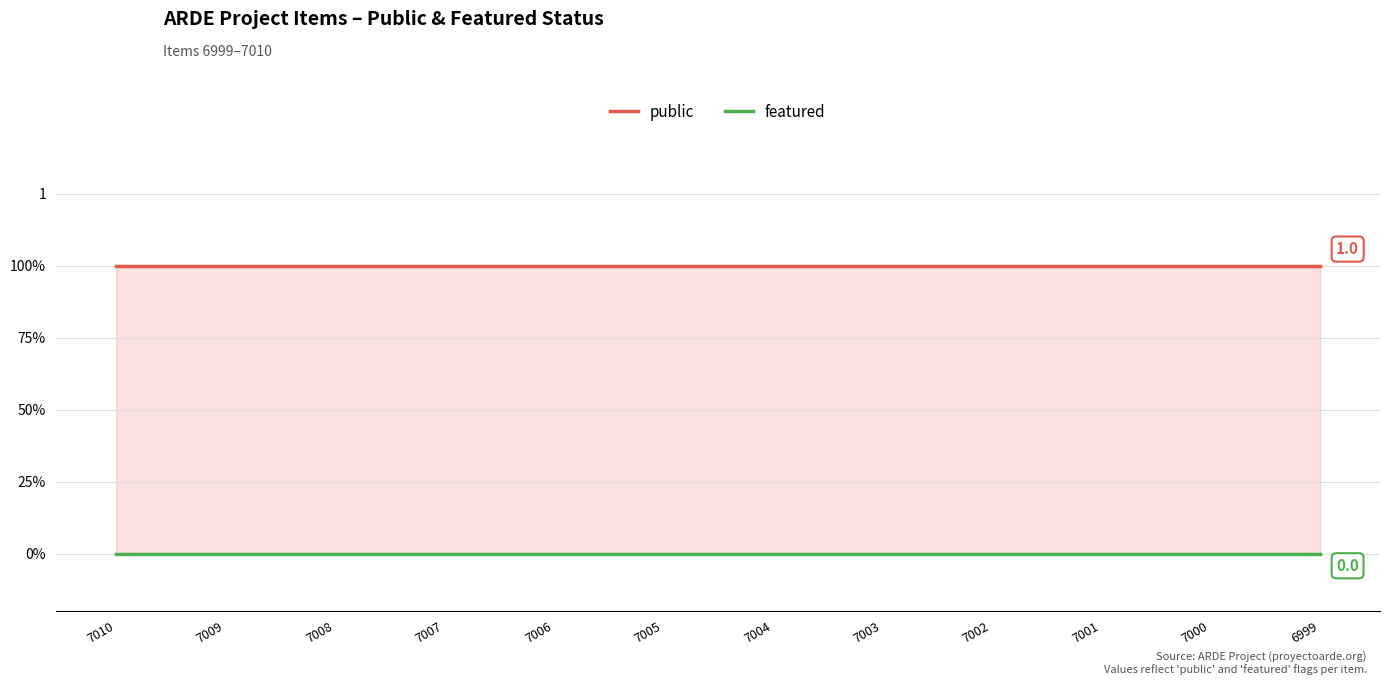

Is it true that public equals 1 at 7006?

True